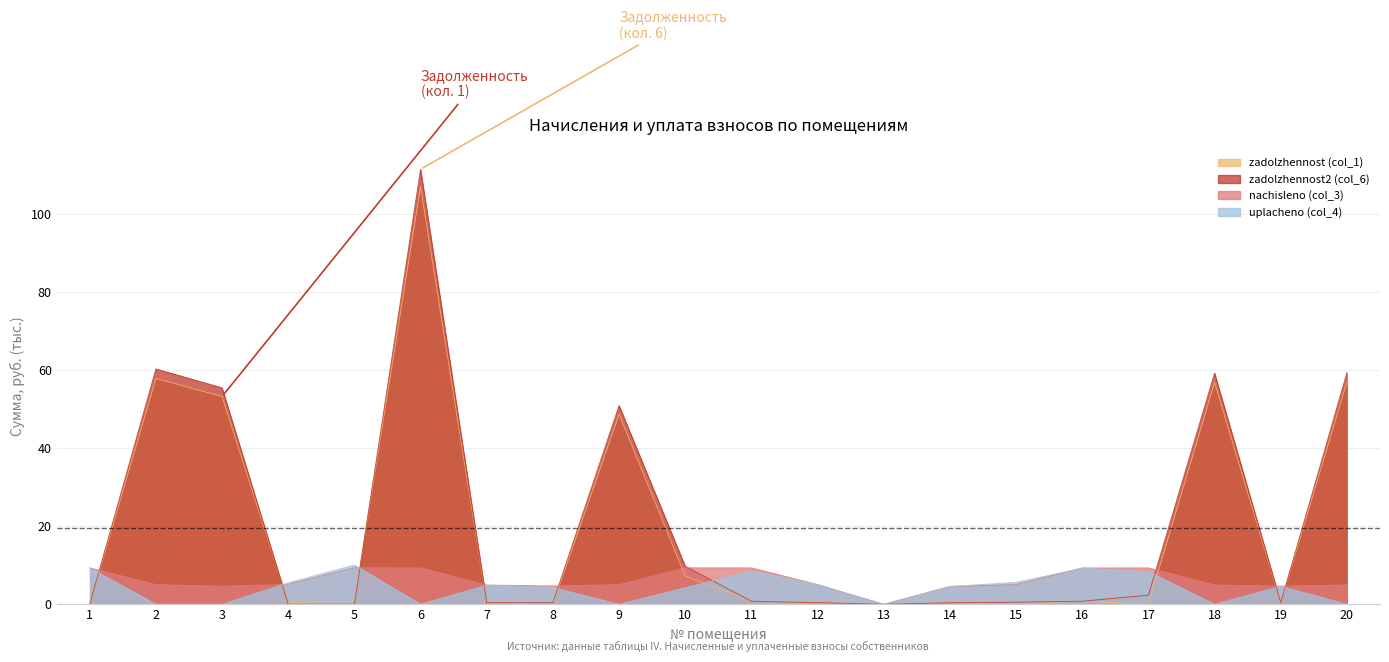

The uplacheno (col_4) series shows 6.3 at 8. True or false?

False